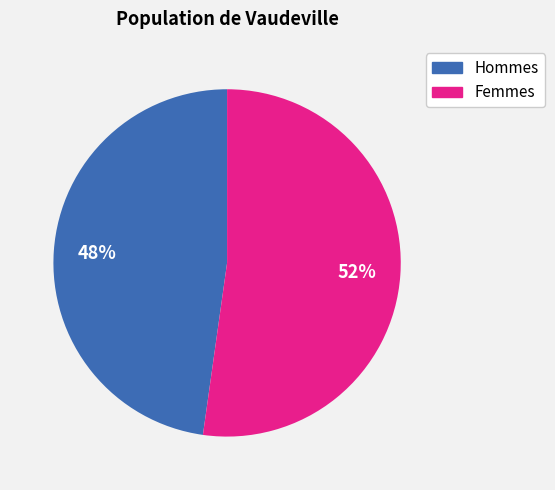

Is there any slice that represents more than half of the pie?

Yes